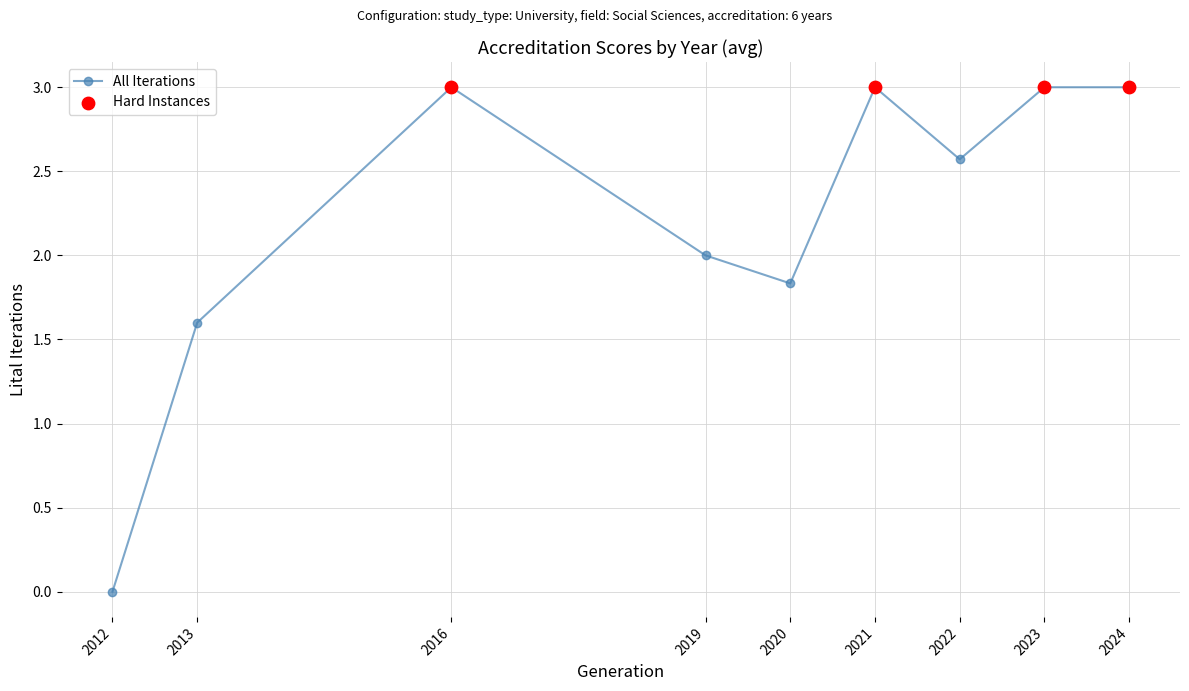

What is the change in value from 2013 to 2023?

+1.4